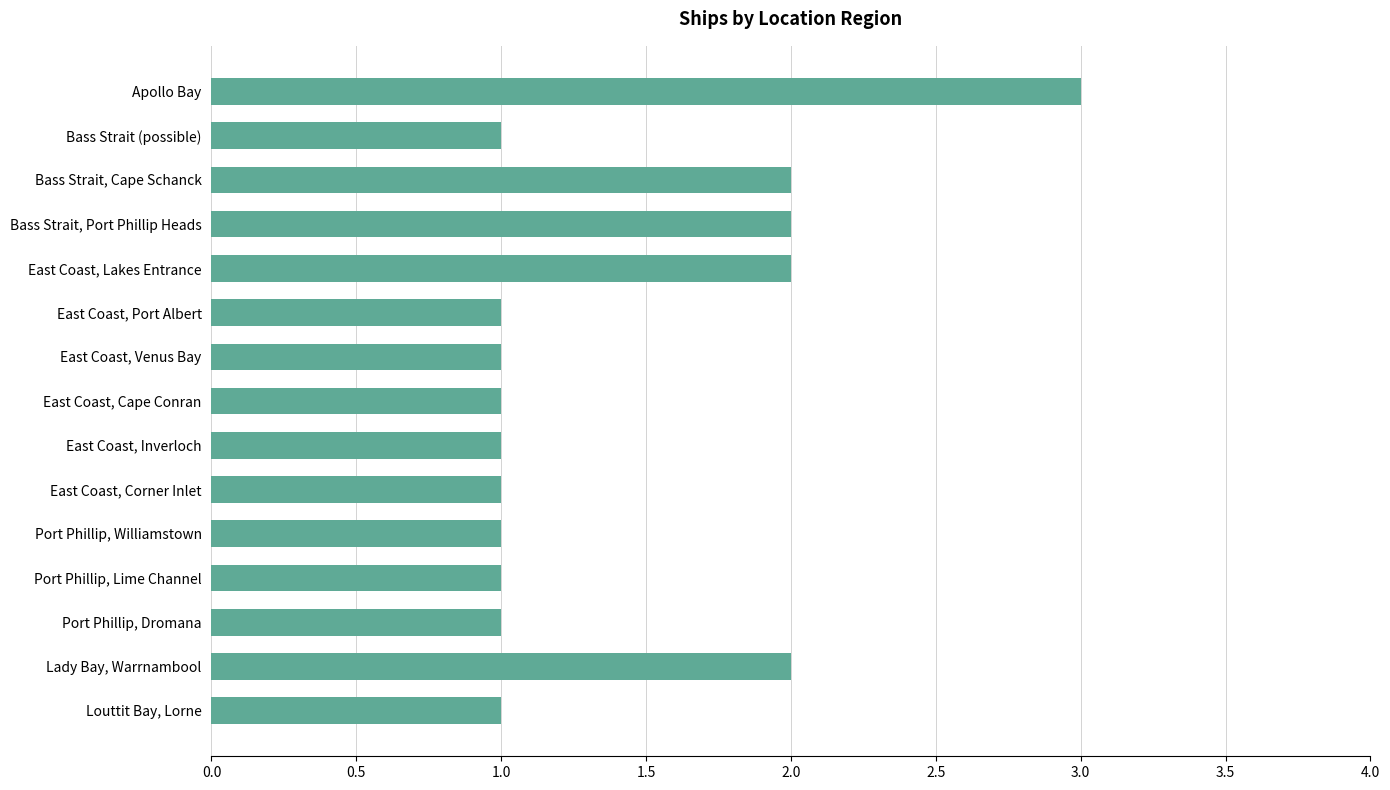

What is the sum of the values at Apollo Bay and East Coast, Corner Inlet?

4